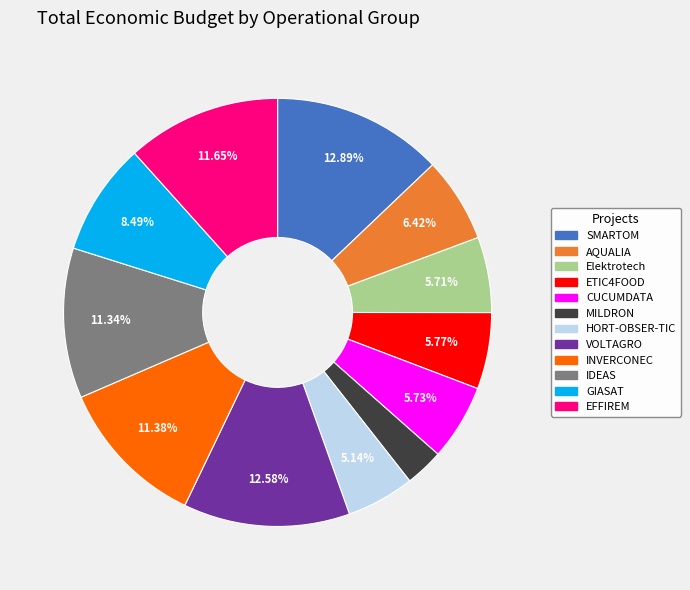

True or false: VOLTAGRO accounts for 13% of the total.

True